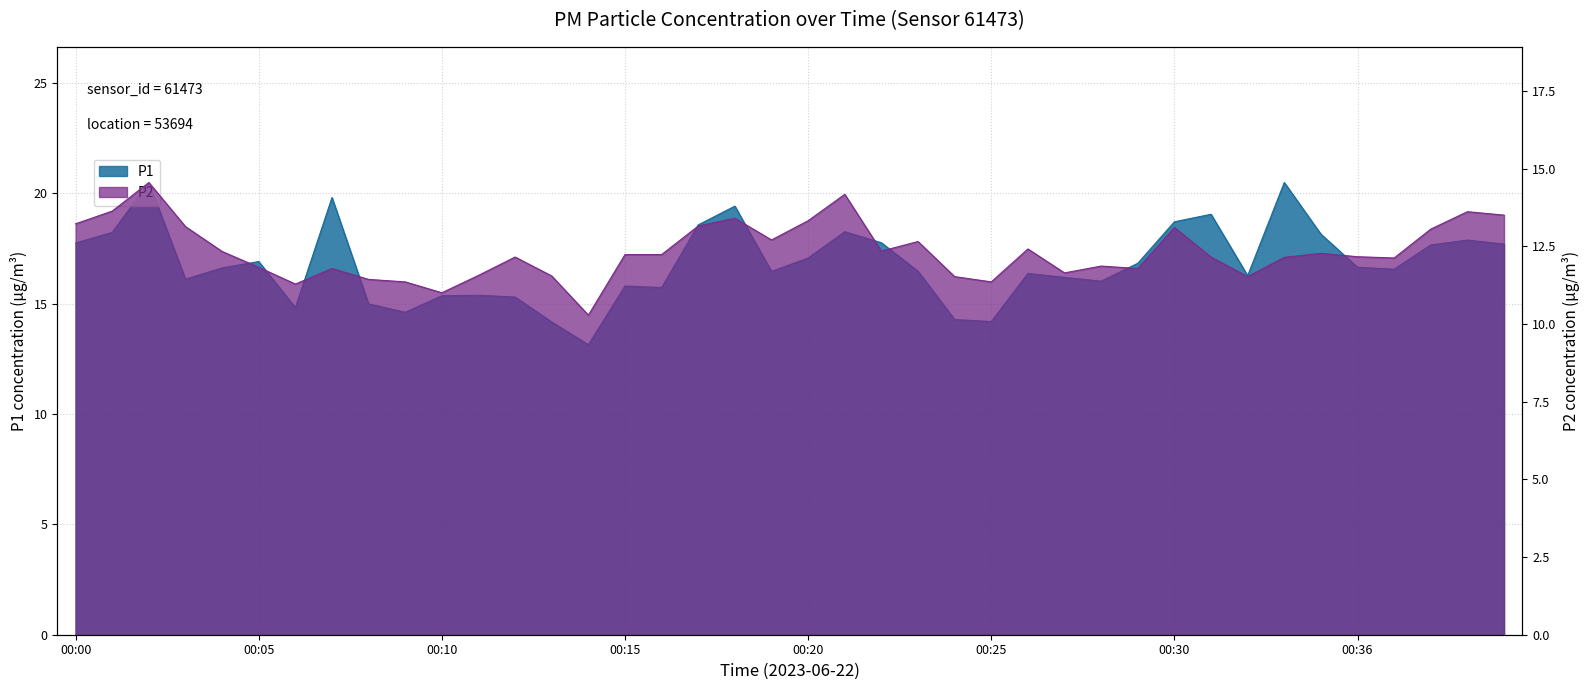

At which category does the chart reach its peak across all series?

00:02